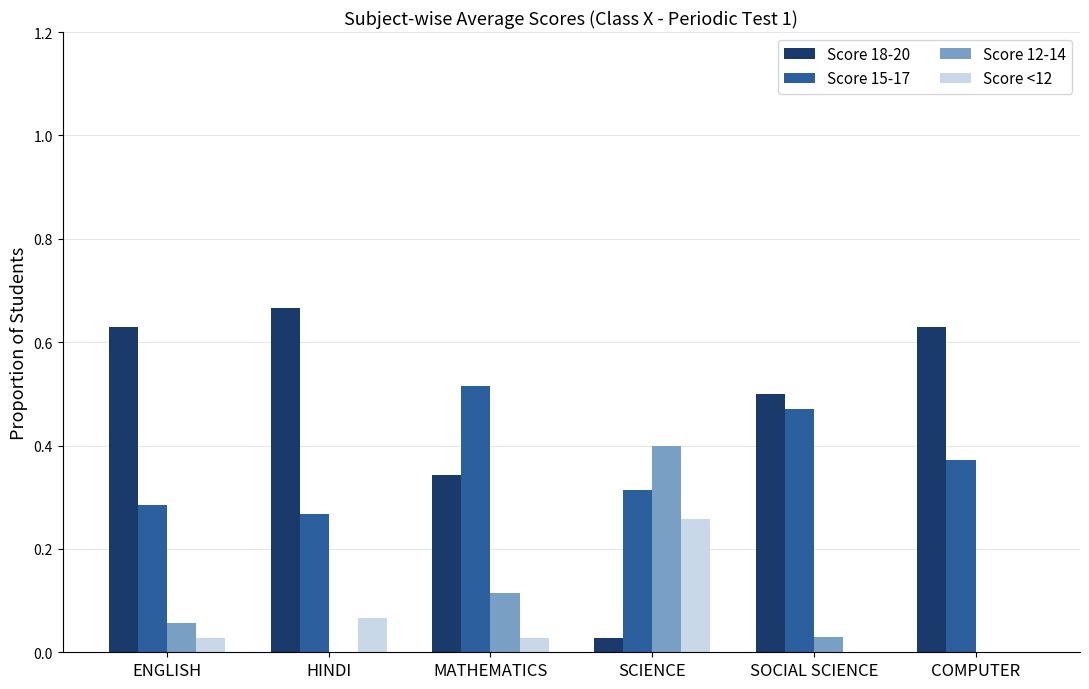

Which series has the largest total across all categories?

Score 18-20